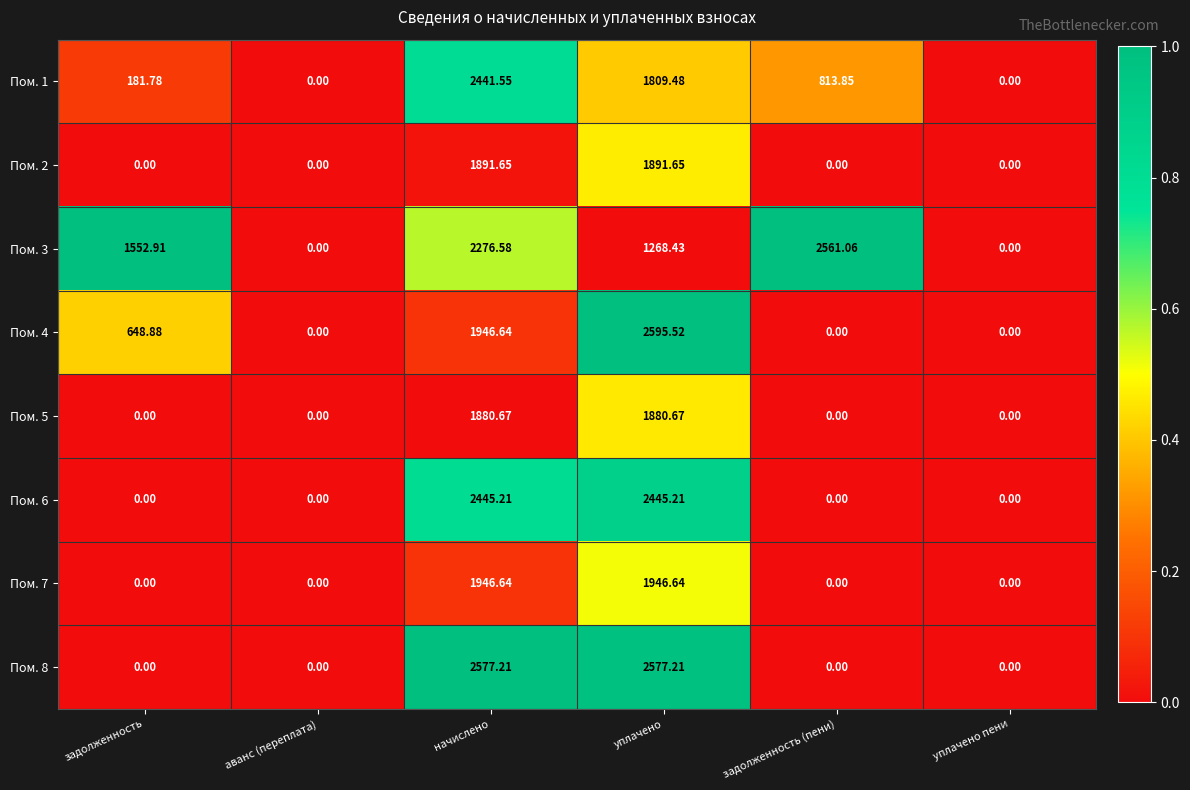

At which category is the sum across all series the highest?

начислено